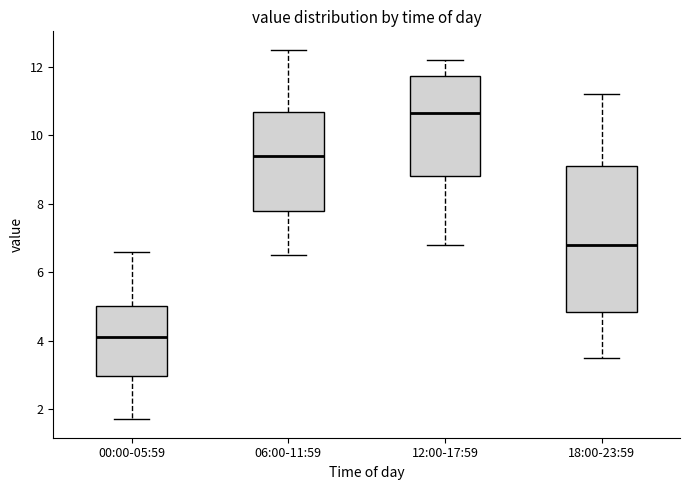

Which box's median line is the lowest?

00:00-05:59